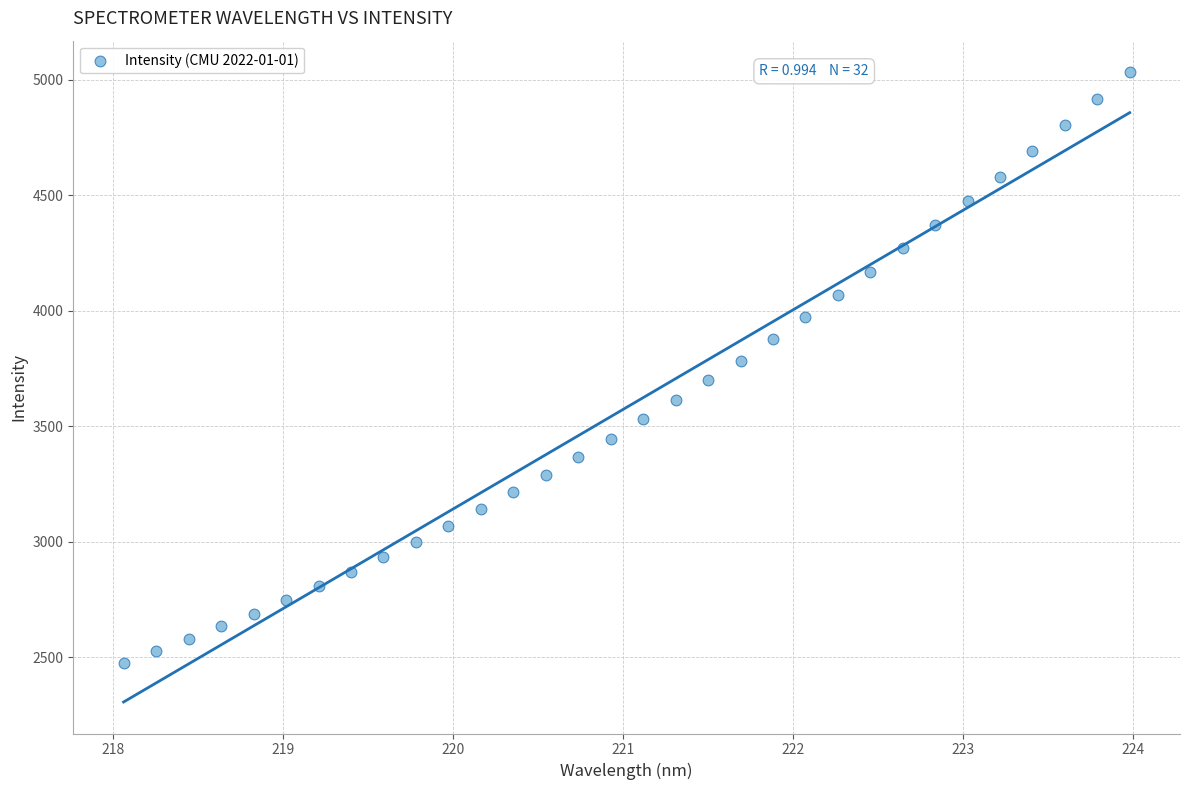

What is the range of Y values (max minus min)?

2556.5